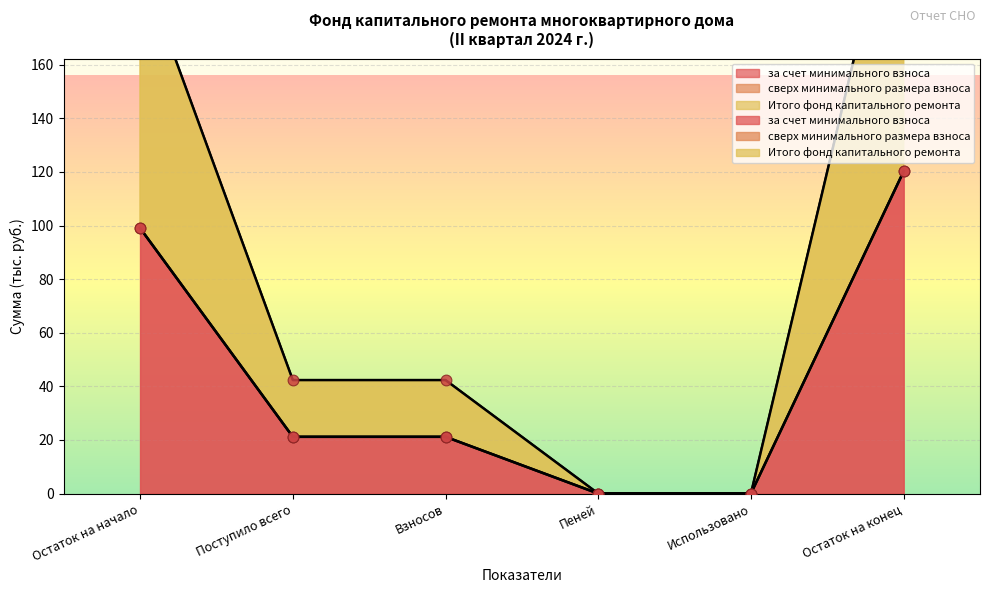

At how many categories does at least one series exceed 103?

1